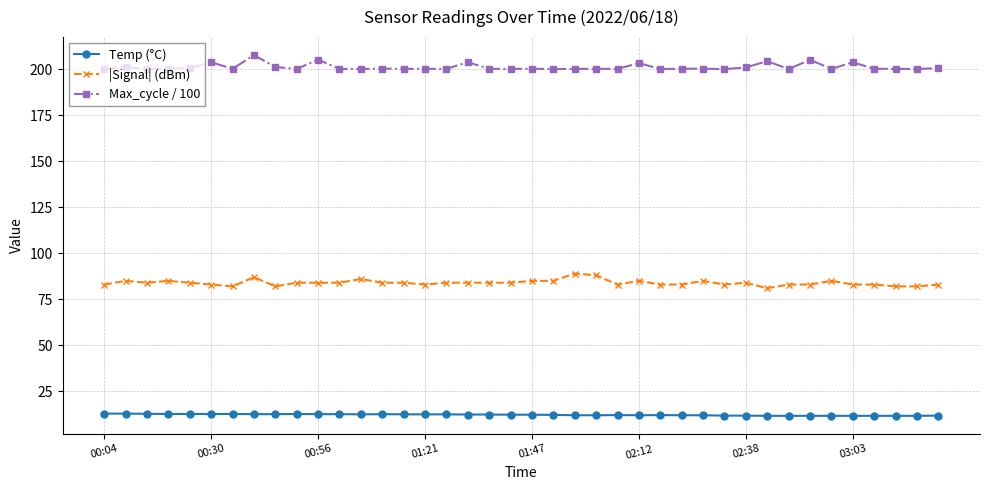

What are all the series names shown in the legend?

Temp (°C), |Signal| (dBm), Max_cycle / 100